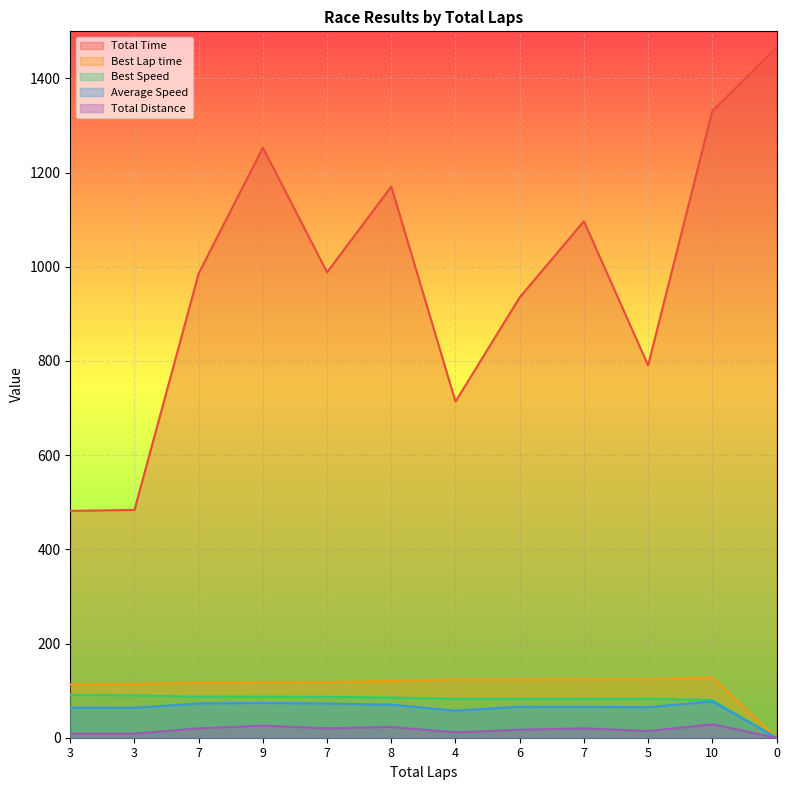

How many series are shown in this chart?

5